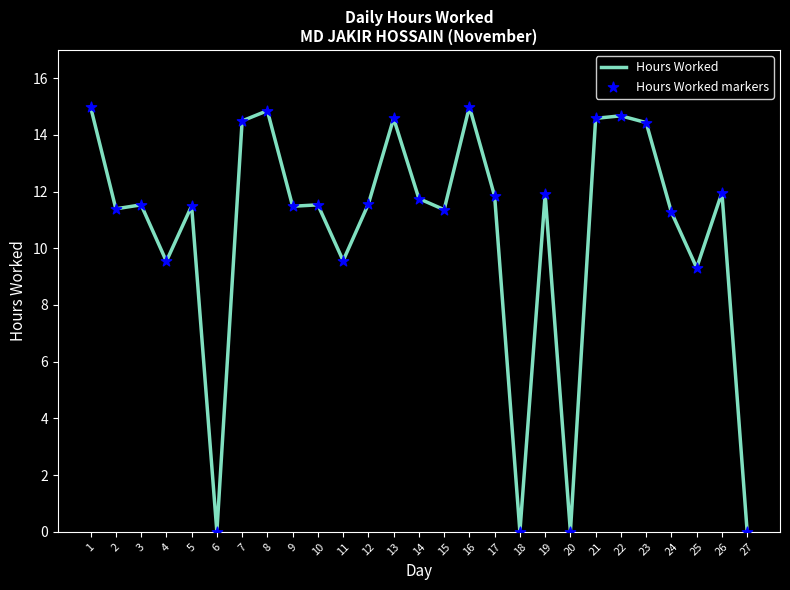

What is the change in value from 11 to 24?

+1.7